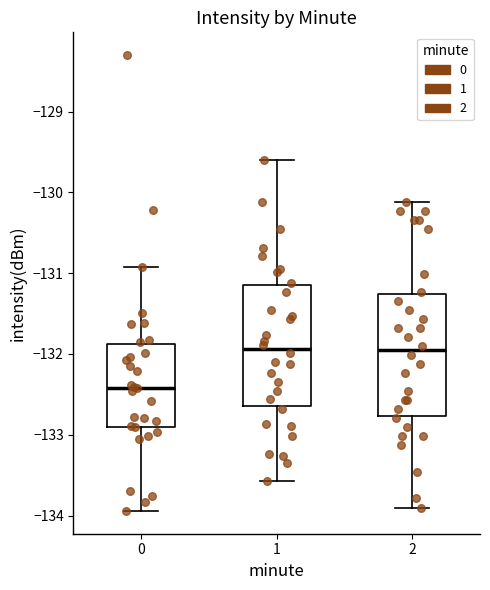

Reading left to right, read every box against the y-axis: the position of its median line, the range the box covers, and the ends of its whiskers. The values are not printed on the chart, so give them approximately, as read against the axis.

0: median -132.4, box -132.9 to -131.9, whiskers -133.9 to -130.9
1: median -131.9, box -132.6 to -131.1, whiskers -133.6 to -129.6
2: median -132.0, box -132.8 to -131.3, whiskers -133.9 to -130.1